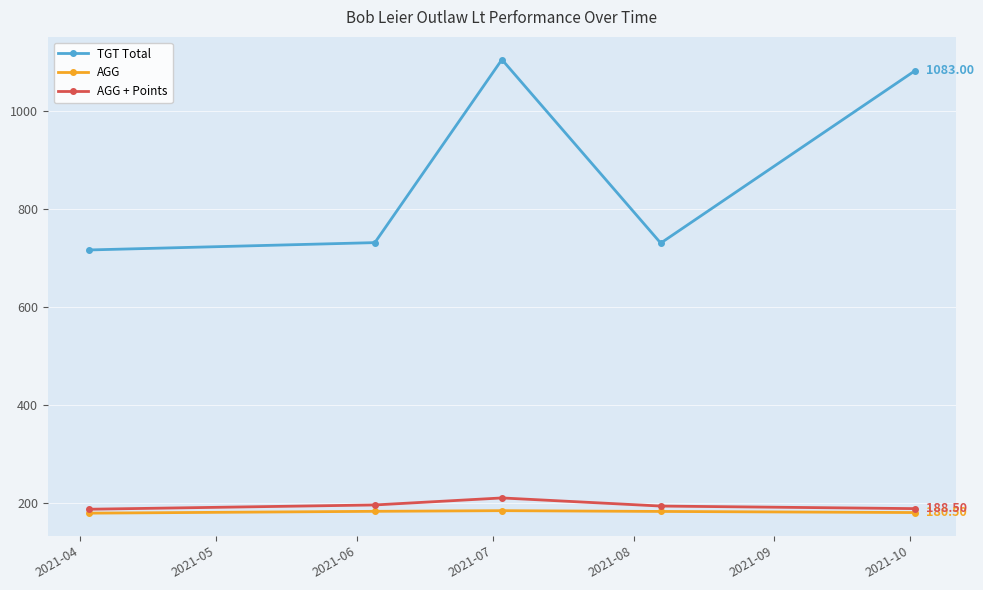

What is the sum of all TGT Total values?

4369.0